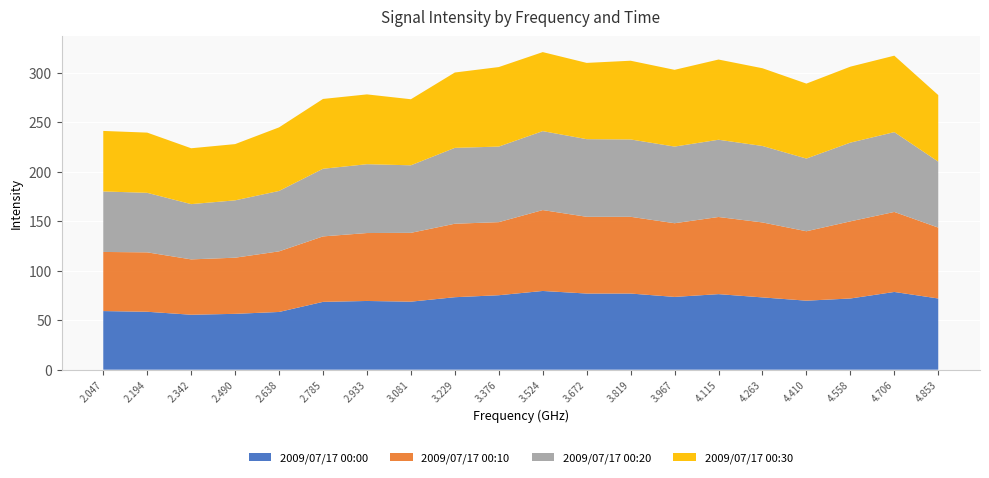

Reading left to right, list all the values displayed in this chart.

2009/07/17 00:00: 2.047=59.2	2.194=58.5	2.342=55.5	2.490=56.4	2.638=58.3	2.785=68.5	2.933=69.4	3.081=68.7	3.229=73.2	3.376=75.2	3.524=79.5	3.672=76.9	3.819=76.9	3.967=73.5	4.115=76.3	4.263=73.0	4.410=69.7	4.558=71.9	4.706=78.5	4.853=71.9
2009/07/17 00:10: 2.047=59.7	2.194=60.0	2.342=55.9	2.490=56.7	2.638=61.2	2.785=66.1	2.933=68.6	3.081=69.5	3.229=74.2	3.376=73.8	3.524=81.7	3.672=77.5	3.819=77.5	3.967=74.4	4.115=77.9	4.263=75.7	4.410=70.1	4.558=77.9	4.706=80.8	4.853=71.6
2009/07/17 00:20: 2.047=61.1	2.194=60.1	2.342=55.8	2.490=57.9	2.638=61.0	2.785=68.3	2.933=69.5	3.081=68.2	3.229=76.6	3.376=76.3	3.524=79.7	3.672=78.4	3.819=78.1	3.967=77.4	4.115=78.0	4.263=77.2	4.410=73.4	4.558=79.5	4.706=80.6	4.853=66.6
2009/07/17 00:30: 2.047=61.1	2.194=60.8	2.342=56.4	2.490=56.8	2.638=64.2	2.785=70.5	2.933=70.5	3.081=66.7	3.229=76.1	3.376=80.3	3.524=79.8	3.672=77.0	3.819=79.5	3.967=77.5	4.115=81.0	4.263=78.5	4.410=75.7	4.558=76.7	4.706=77.2	4.853=67.2